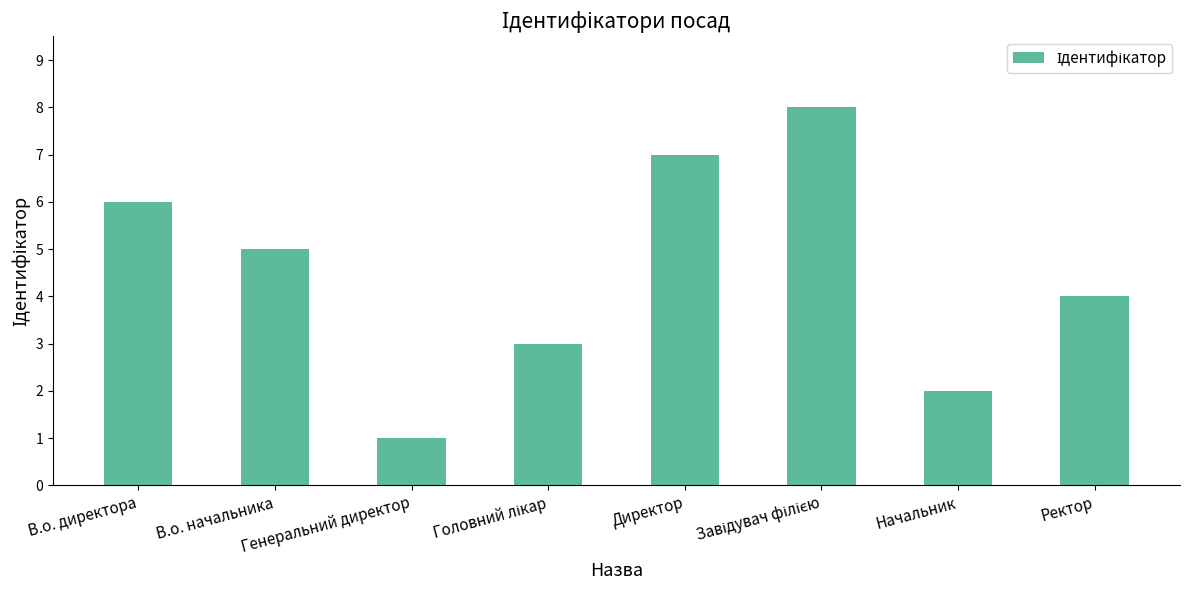

Which category has the lowest value across all series?

Генеральний директор